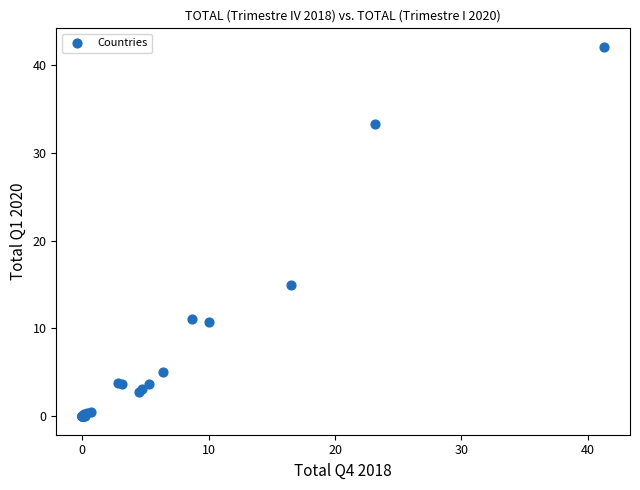

What Y value in the scatter plot is closest to 21?

14.9